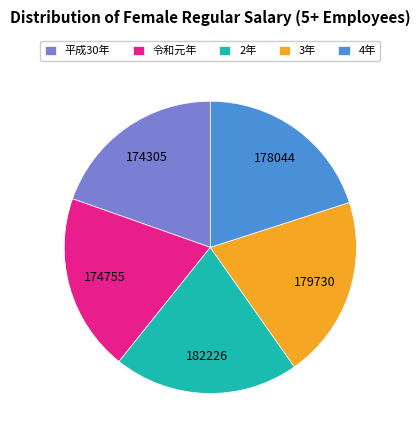

What is the ratio of the value at 平成30年 to the value at 2年?

1.0